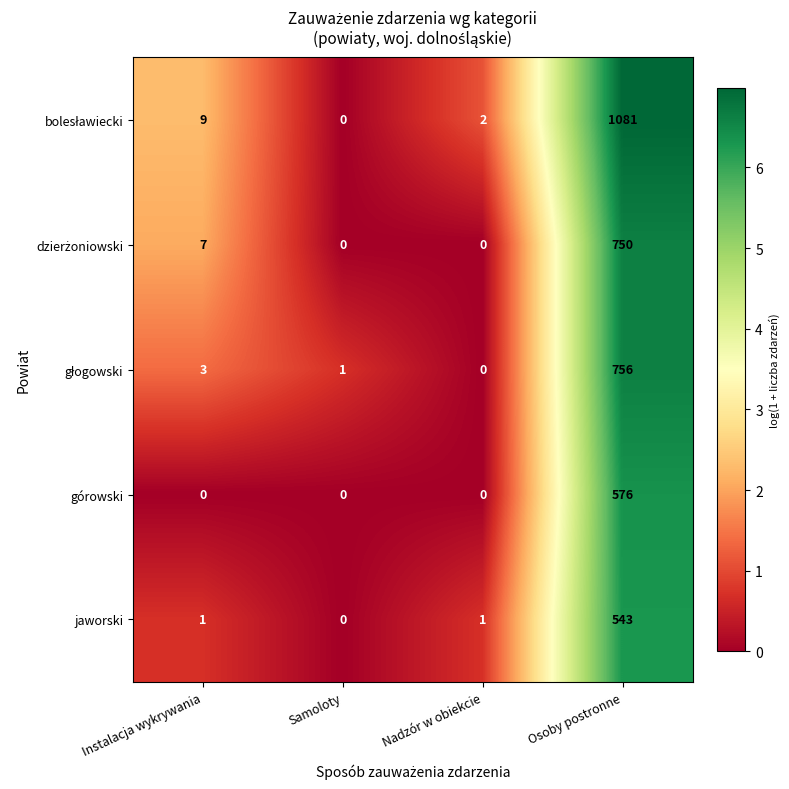

At which category does the chart reach its peak across all series?

Osoby postronne